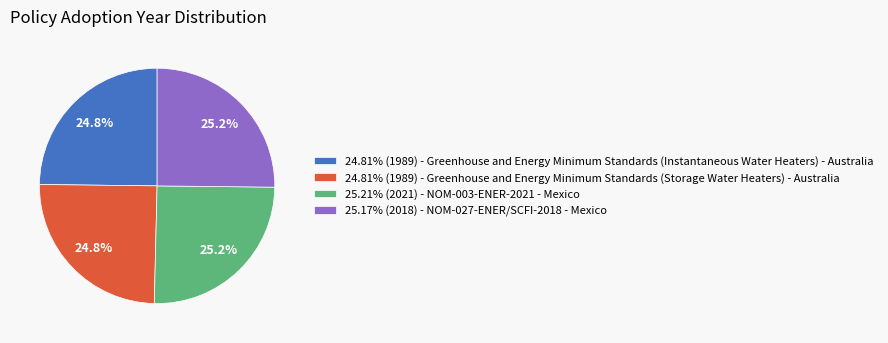

Does any single category account for the majority?

No